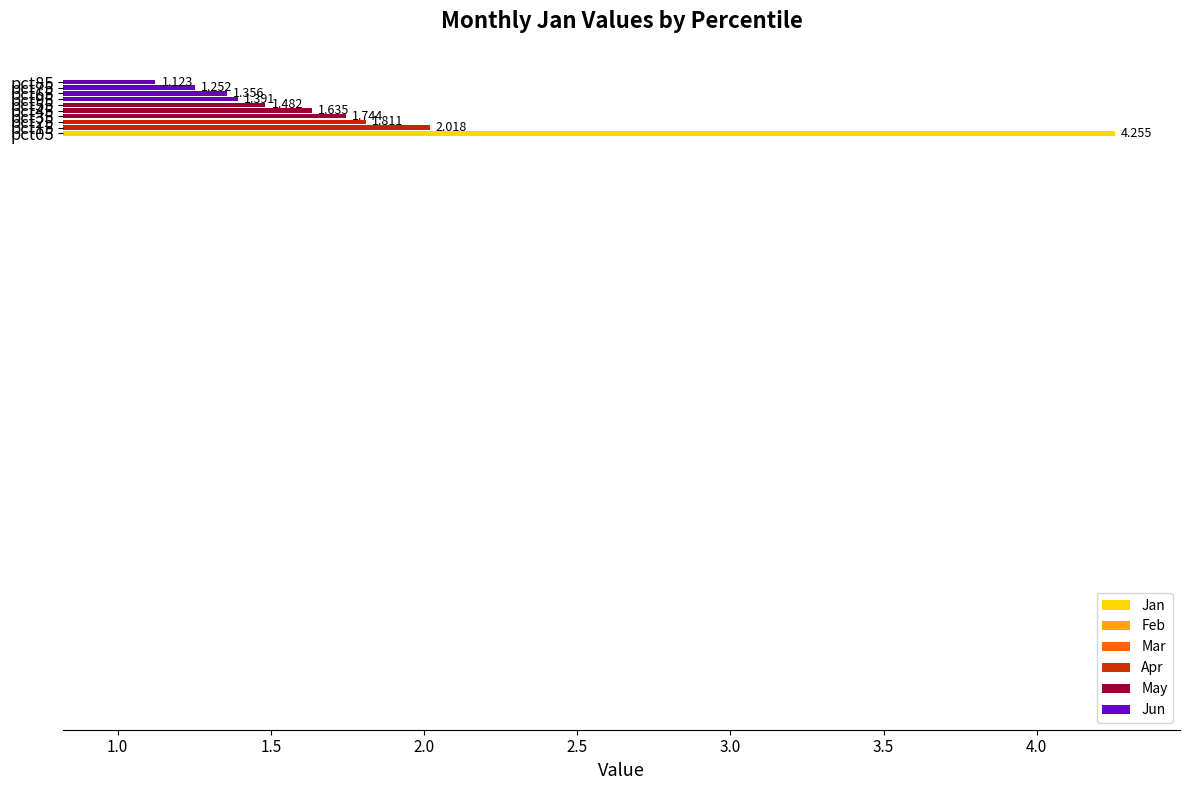

List the labels in order of value, smallest first.

pct85, pct75, pct65, pct95, pct55, pct45, pct35, pct25, pct15, pct05